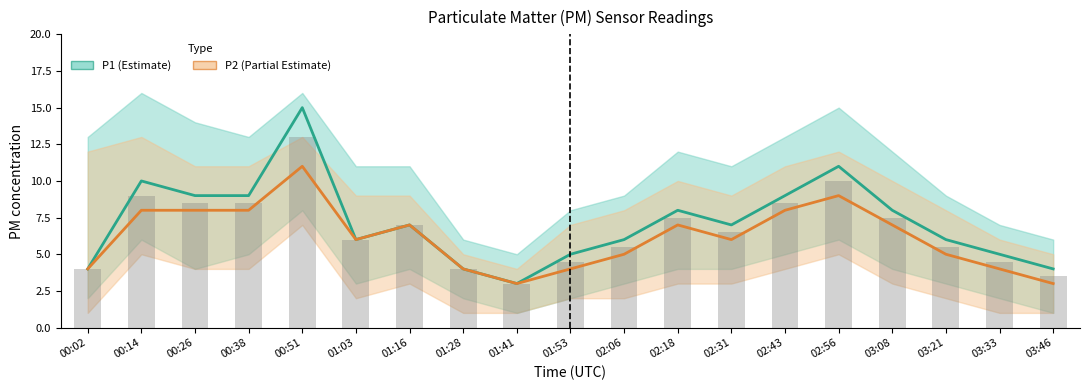

How many data points in P2 are above 6?

9